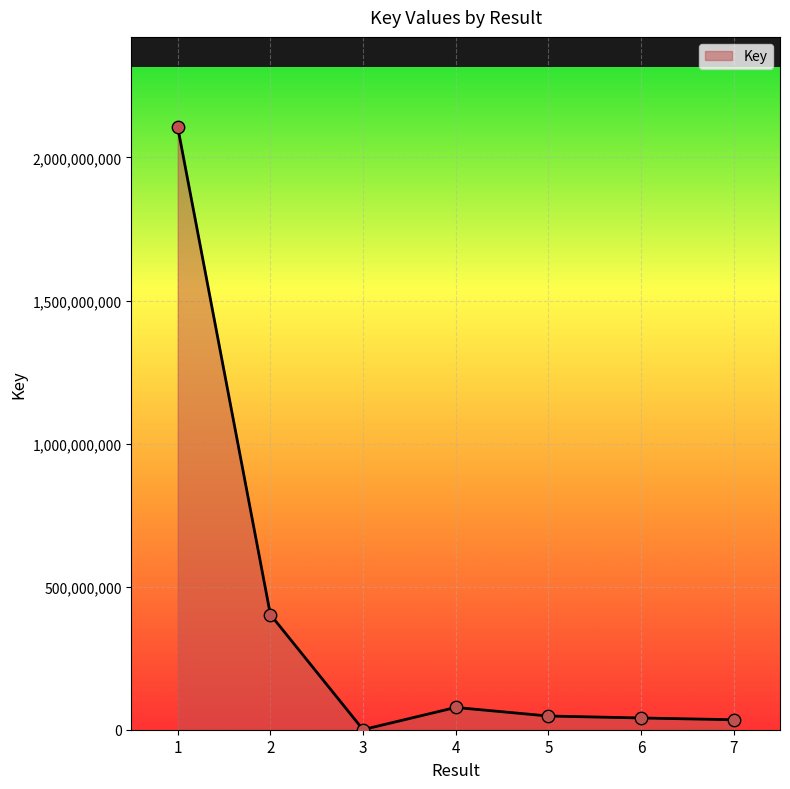

What is the change in value from 1 to 3?

-2105306647